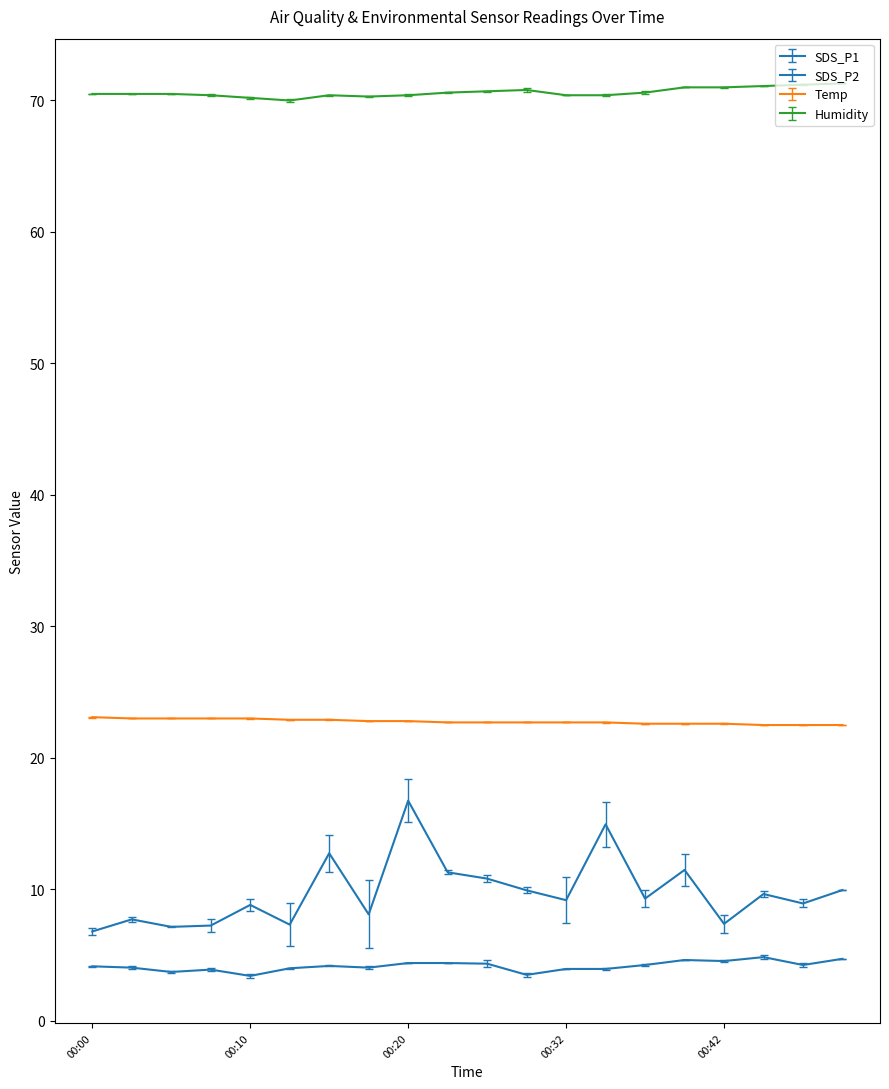

True or false: SDS_P2 and Humidity intersect in this chart.

False